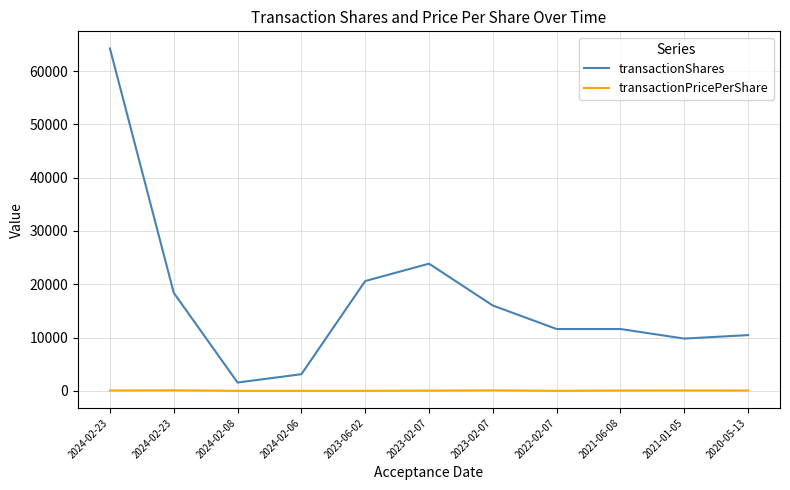

Which category has the lowest value across all series?

2024-02-08